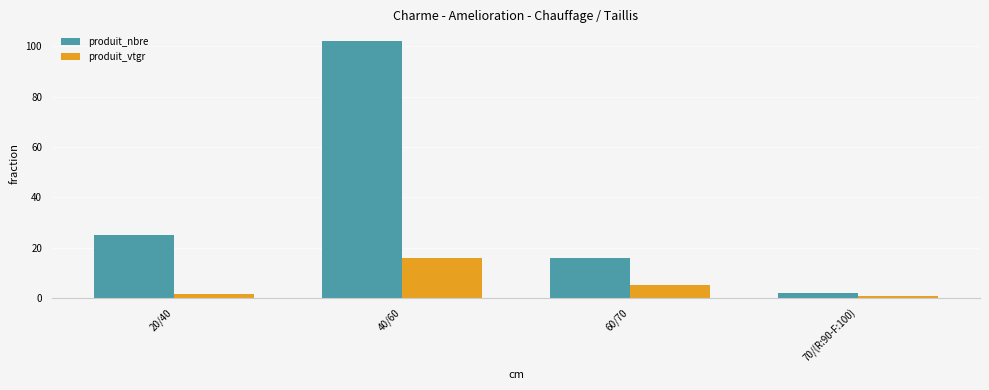

Which series changed the most between 40/60 and 60/70?

produit_nbre